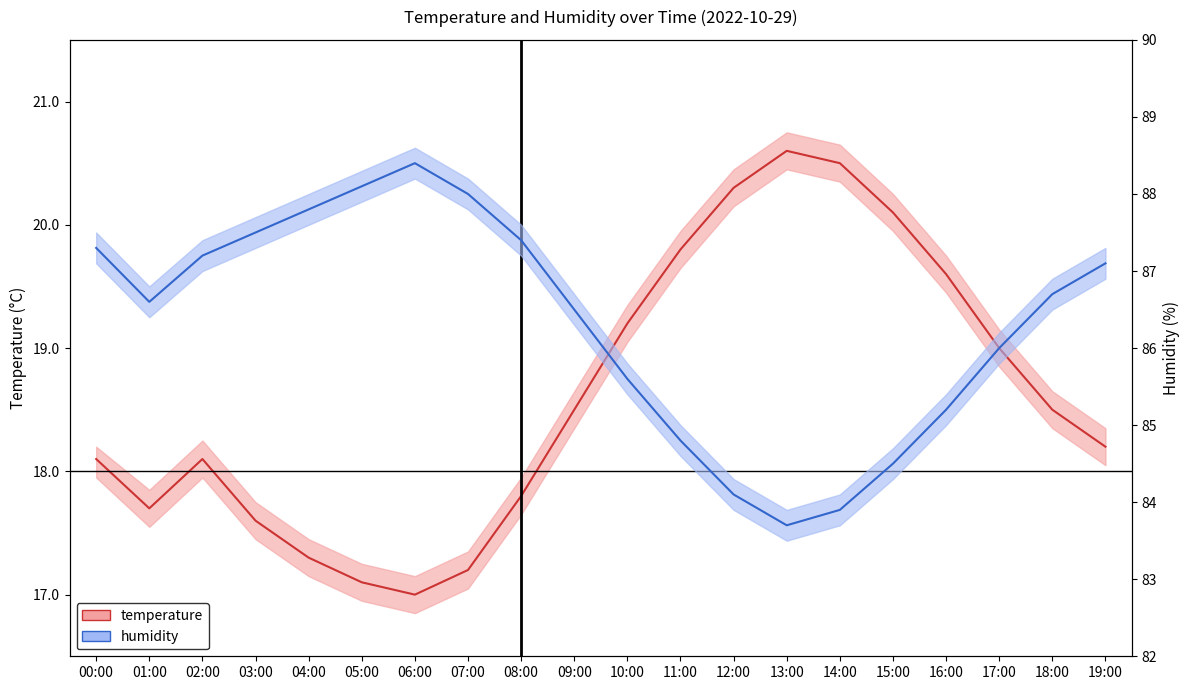

List the series in order of their peak value, highest first.

humidity, temperature